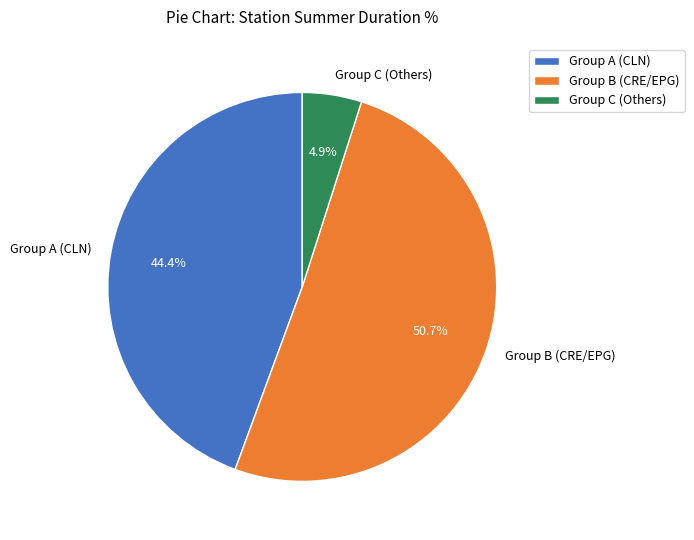

Count the number of slices in the pie.

3